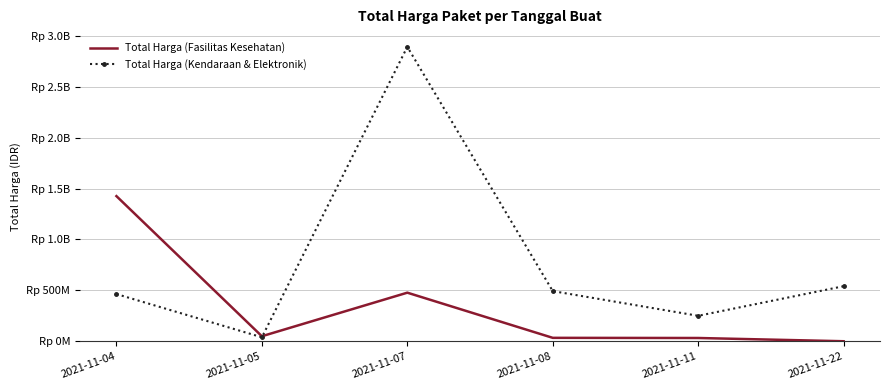

Reading right to left, transcribe all the data shown in this chart.

Total Harga (Fasilitas Kesehatan): 577875	32441200	34000000	477600000	49730040	1425867900
Total Harga (Kendaraan & Elektronik): 541071000	250350000	493000000	2892122000	39440000	464002100